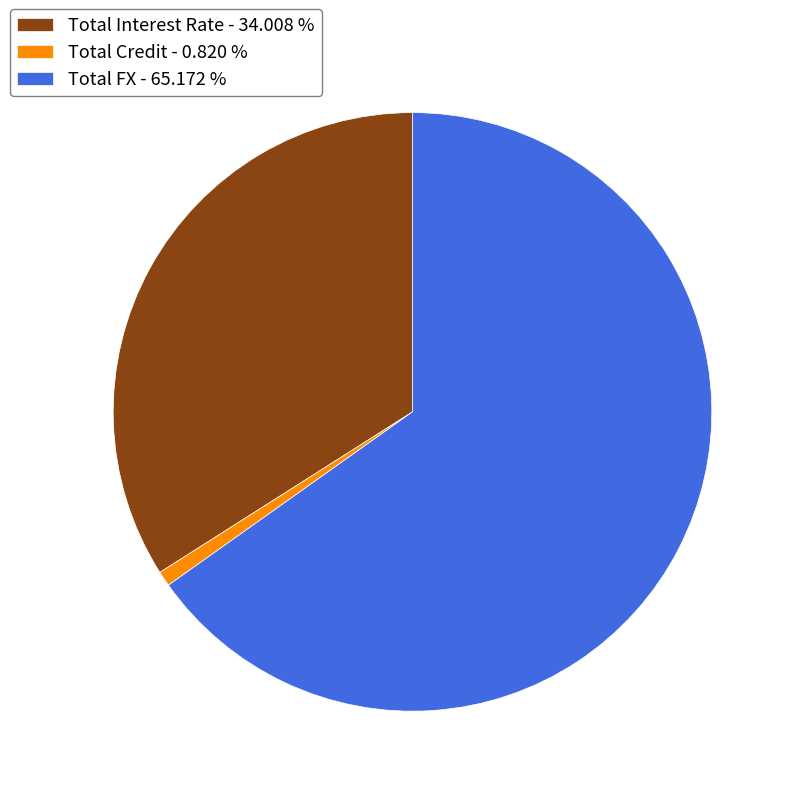

The Total Interest Rate slice represents 47% of the pie. True or false?

False